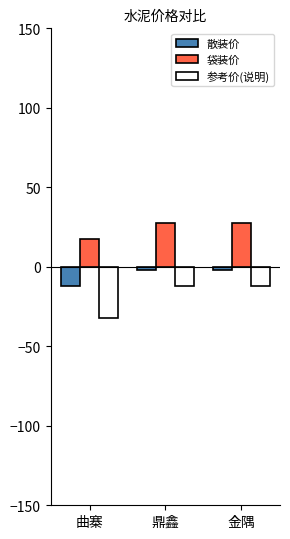

At 鼎鑫, list the series in order from smallest to largest.

参考价(说明), 散装价, 袋装价